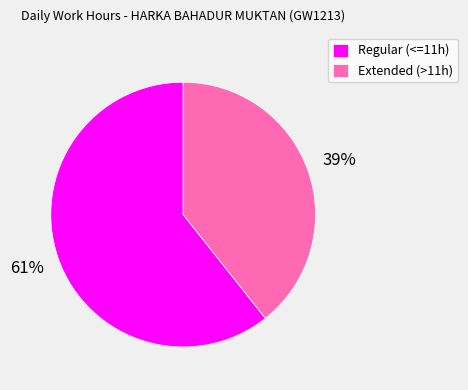

Which slice is the largest?

Regular (<=11h)